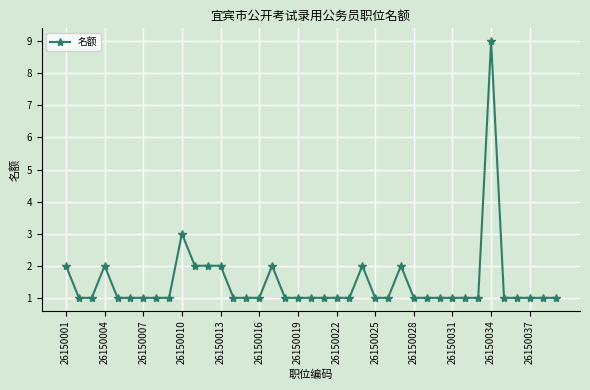

What is the smallest value displayed?

1